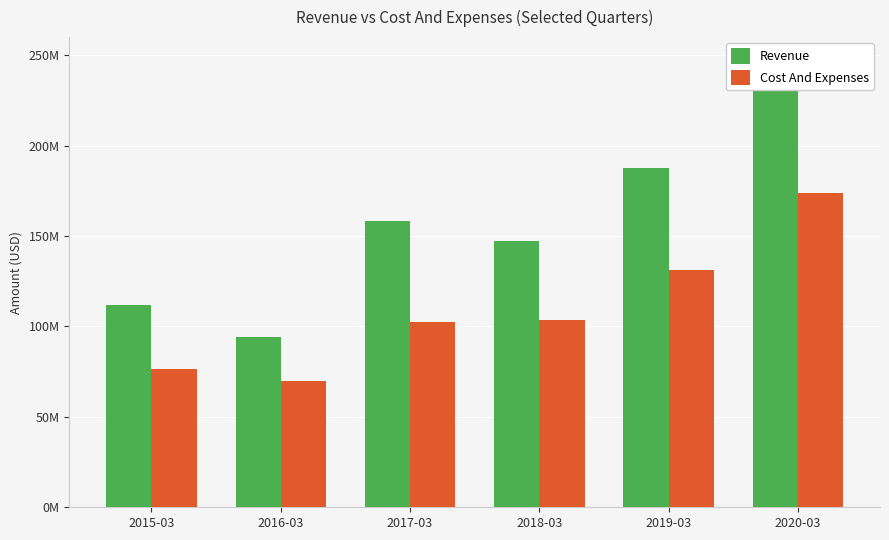

What is the total value across all series at 2016-03?

164300000